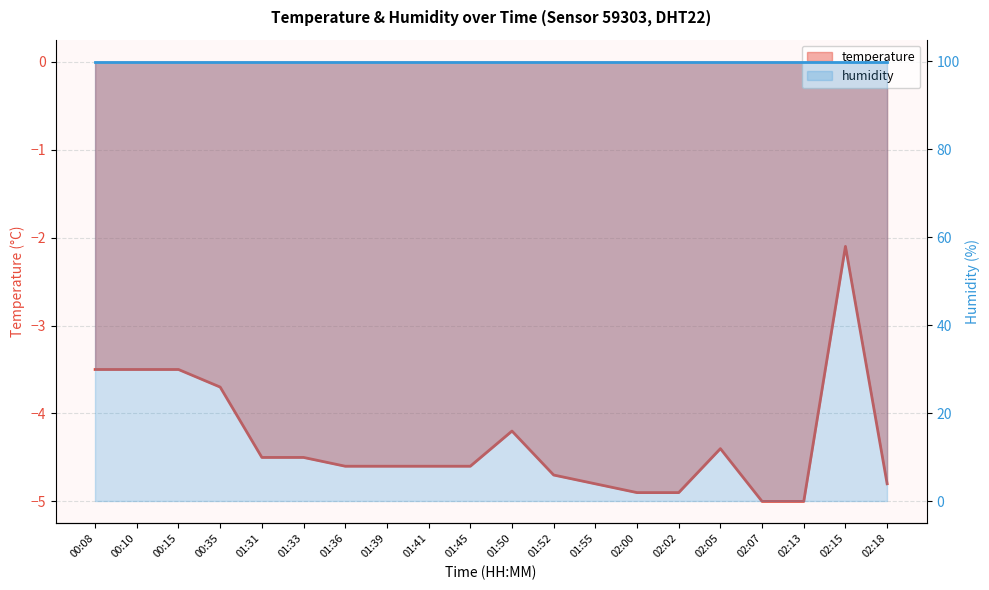

Reading right to left, list all the values displayed in this chart.

-4.8	-2.1	-5.0	-5.0	-4.4	-4.9	-4.9	-4.8	-4.7	-4.2	-4.6	-4.6	-4.6	-4.6	-4.5	-4.5	-3.7	-3.5	-3.5	-3.5